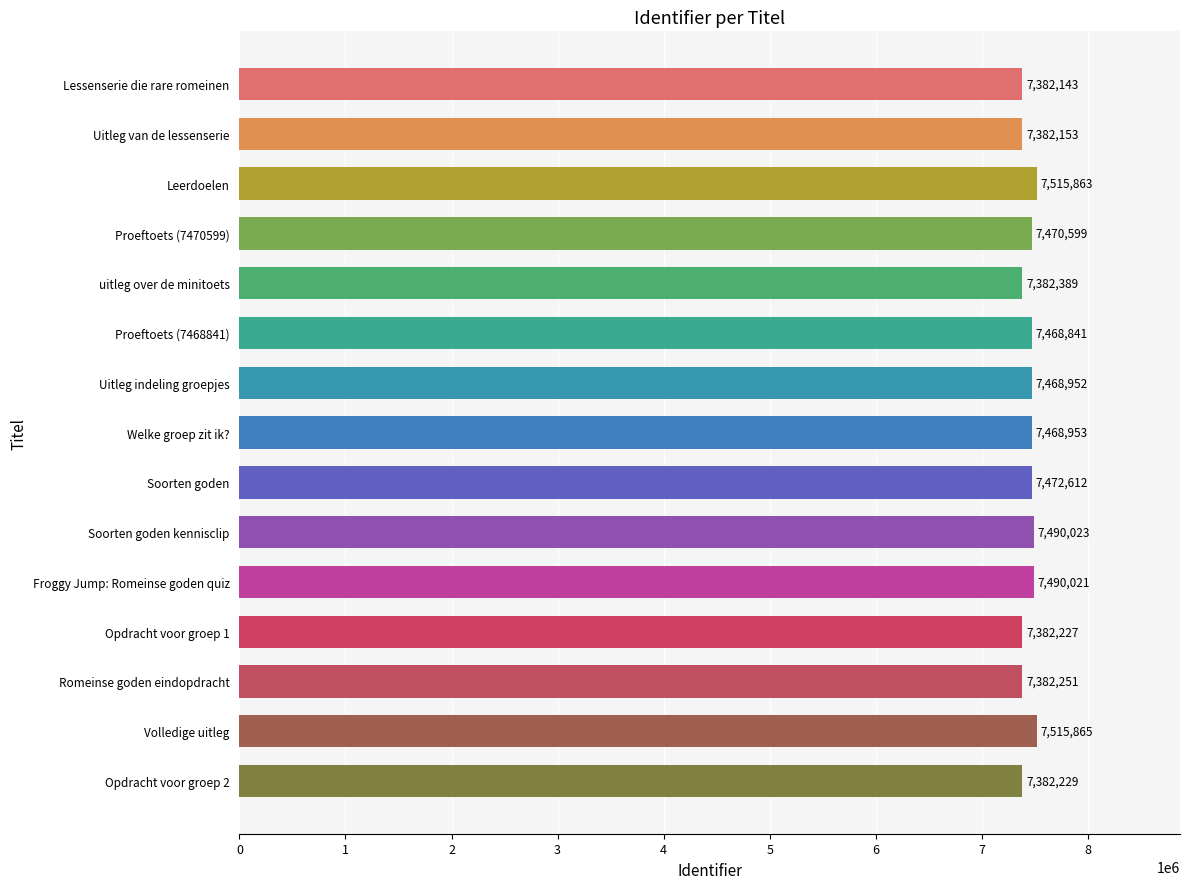

At which label is the value closest to 7449004?

Proeftoets (7468841)